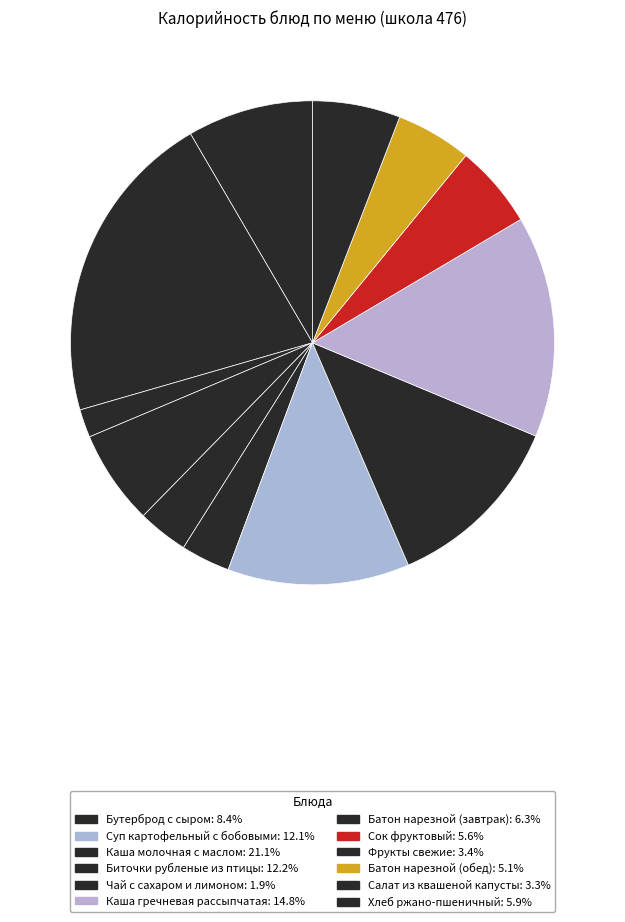

How many slices are in this pie chart?

12